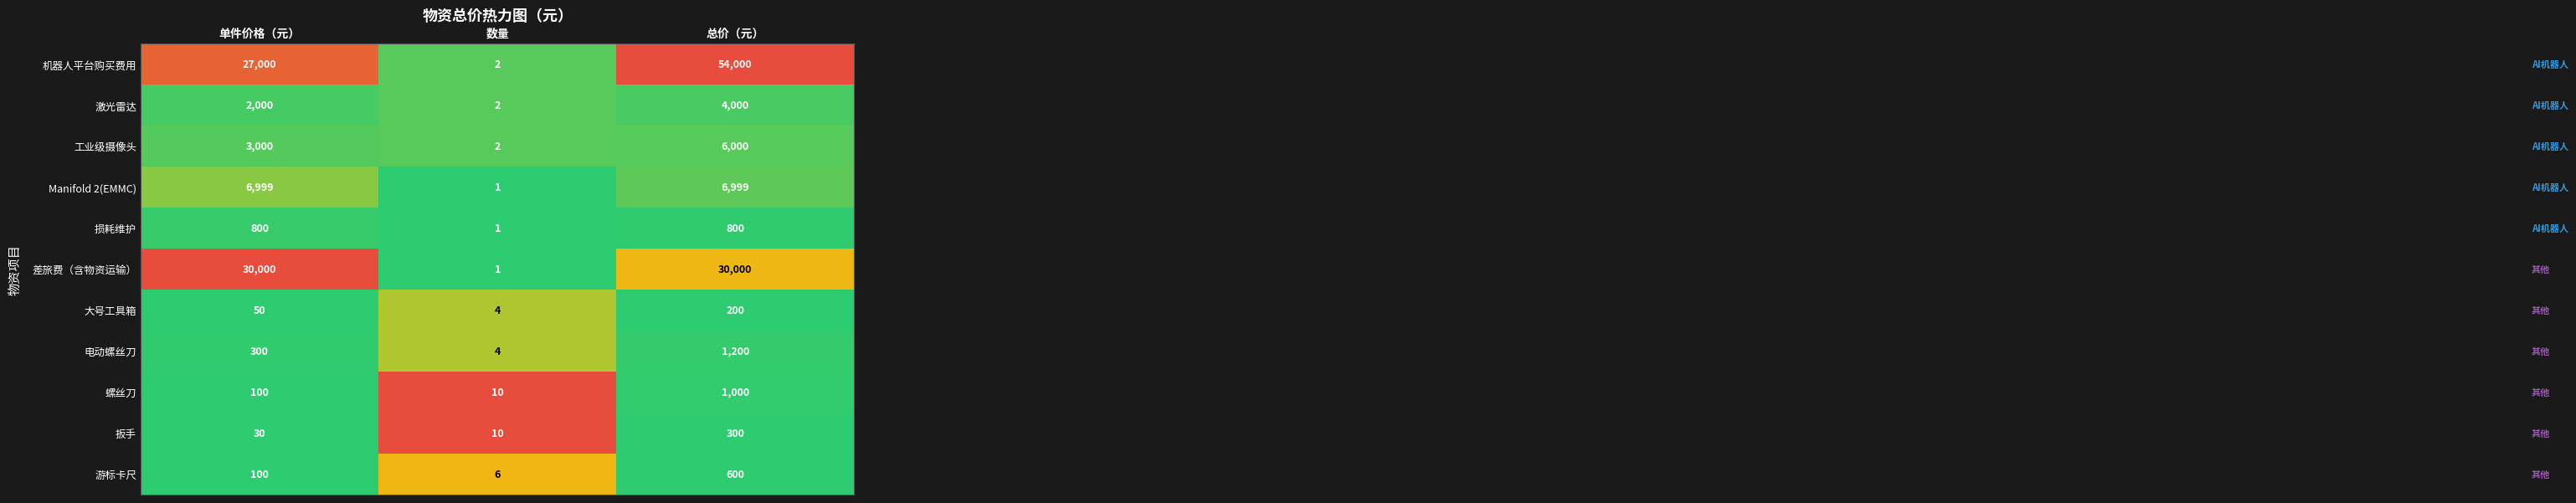

What is the average value of the 工业级摄像头 series?

3001